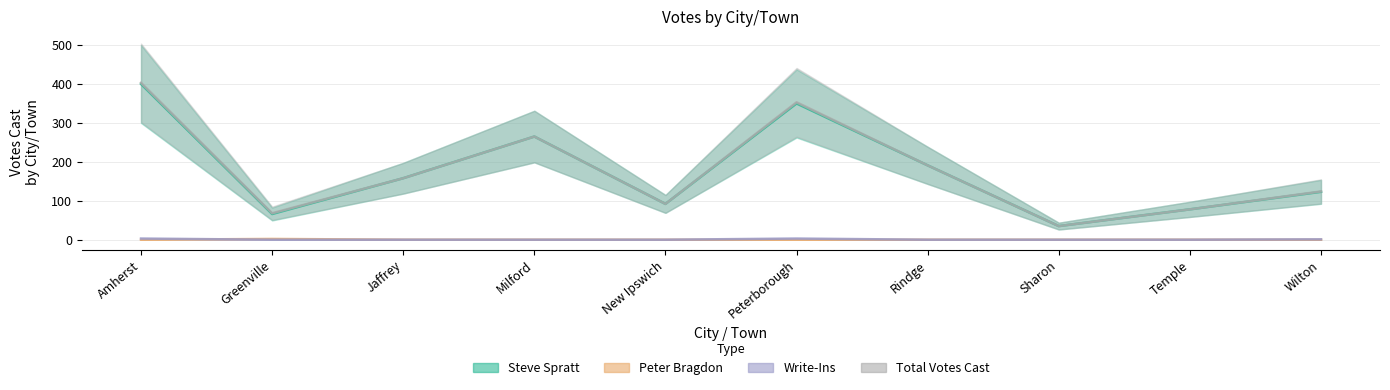

Is it true that Total Votes Cast equals 158 at Jaffrey?

True